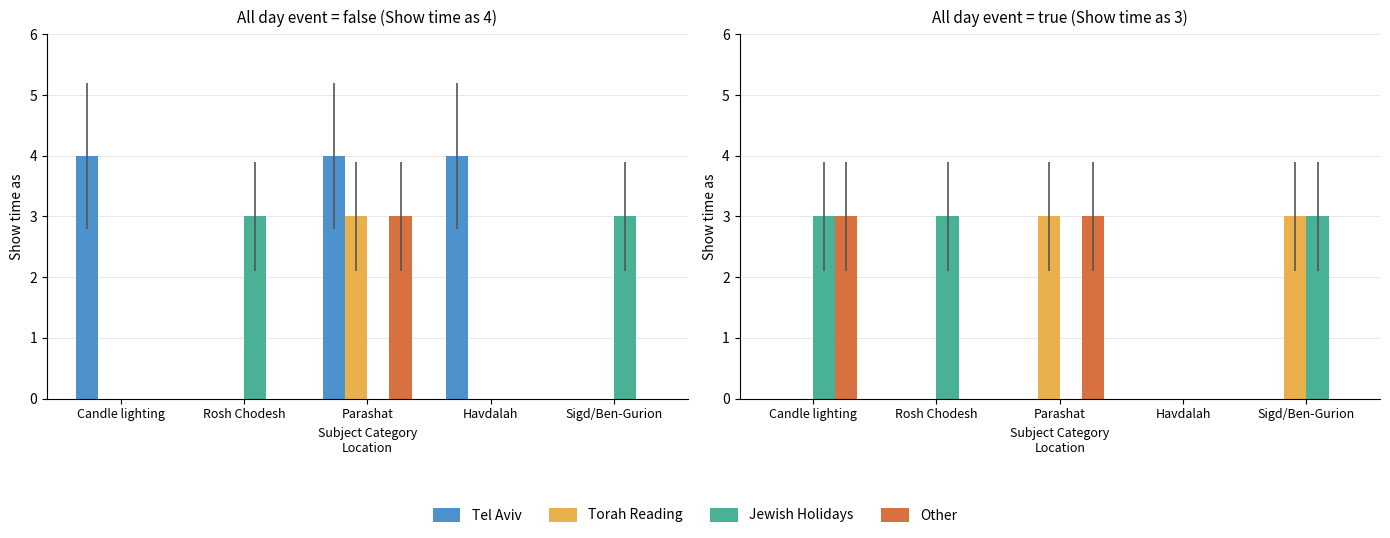

How many data points does each series have?

5